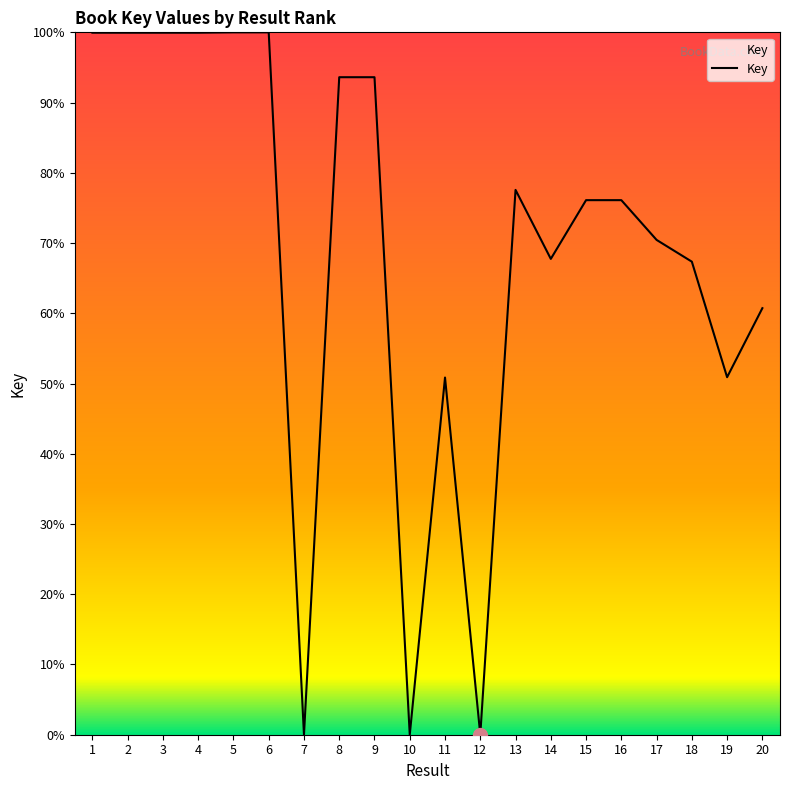

Count the number of data series in this chart.

1